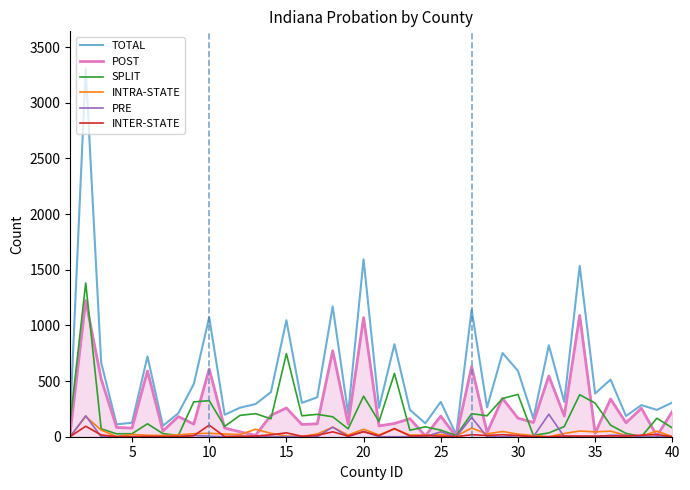

What is the maximum value shown in the chart?

3310